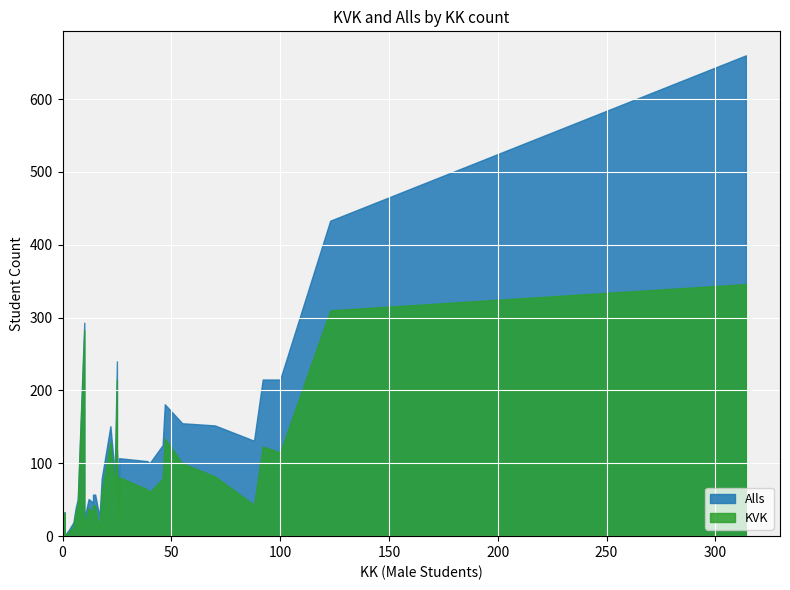

What is the value of the Alls point at the 9th from the left?

215